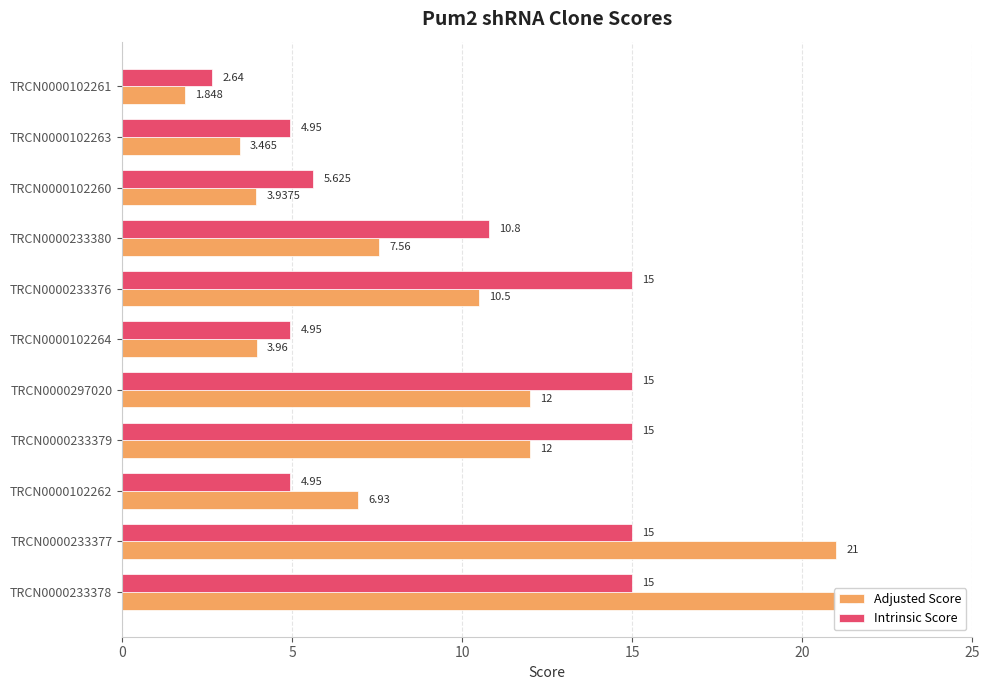

List the series in order of their peak value, highest first.

Adjusted Score, Intrinsic Score